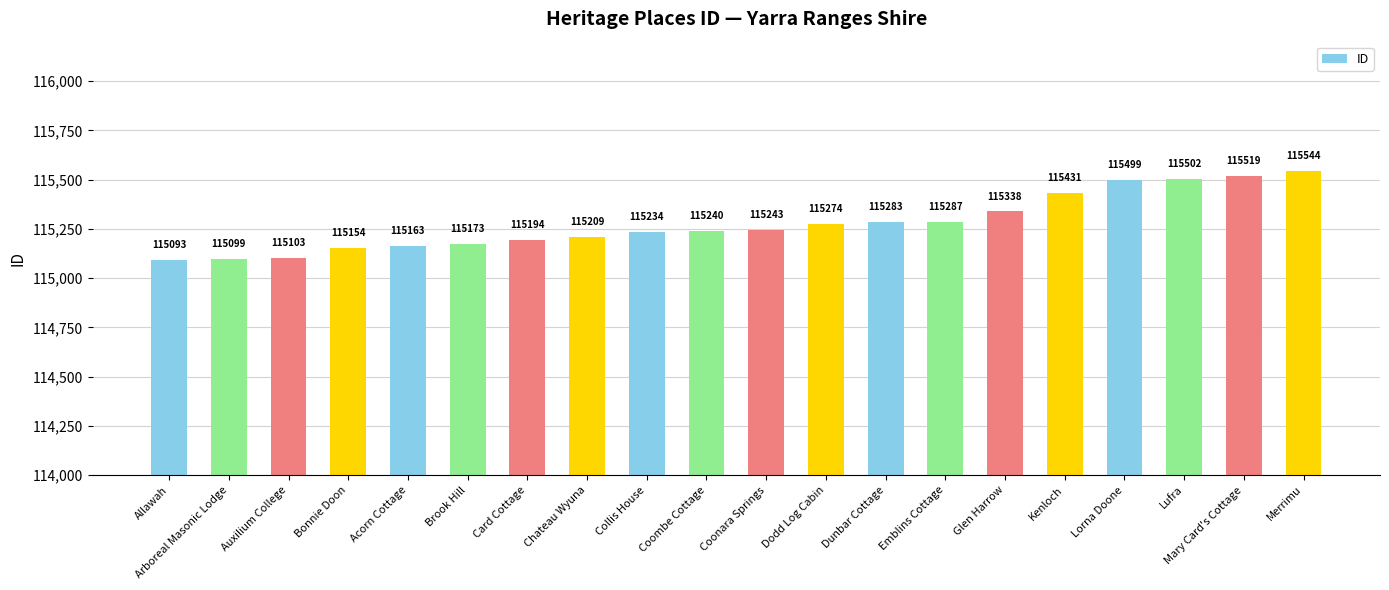

True or false: the data shows 155207 at Coombe Cottage.

False